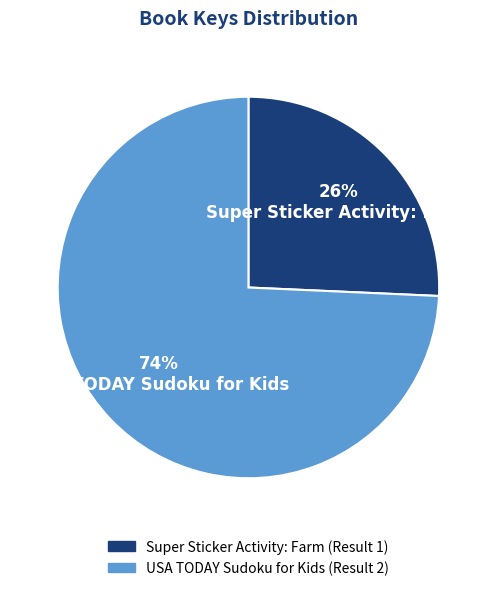

Is it true that USA TODAY Sudoku for Kids (Result 2) is 64% of the pie?

False